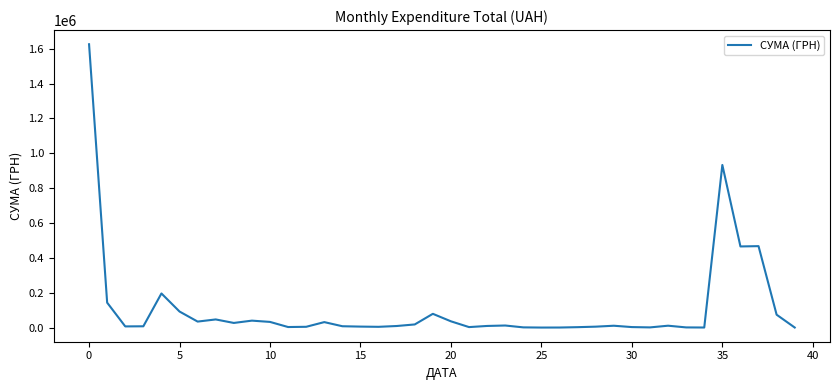

What is the greatest value displayed?

1625988.5